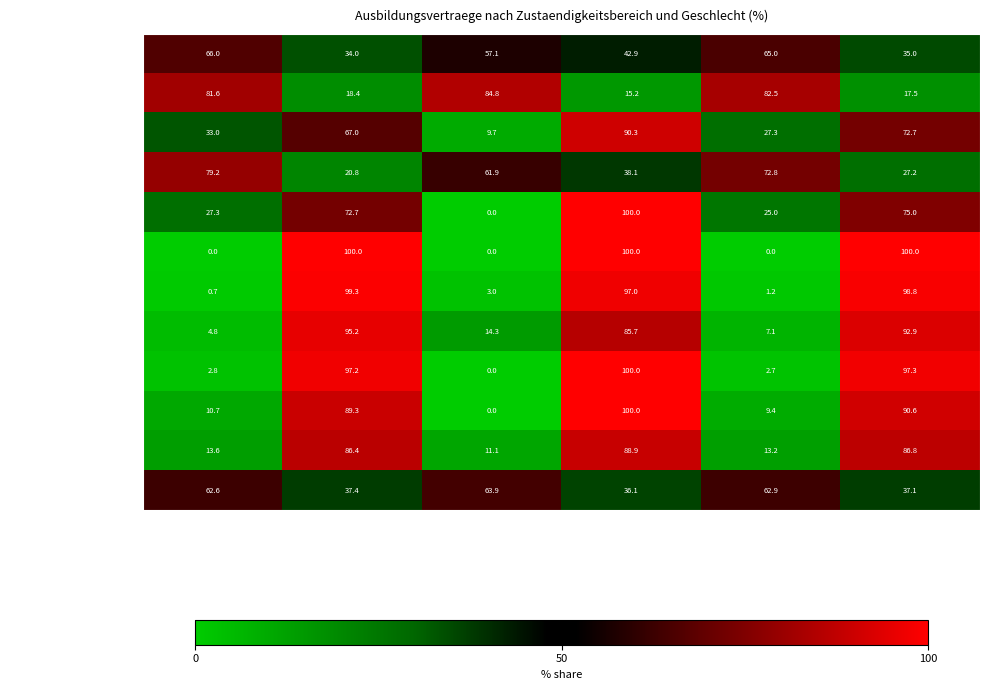

True or false: Hauswirtschaft has a value of 35.3 at ges. m%.

False